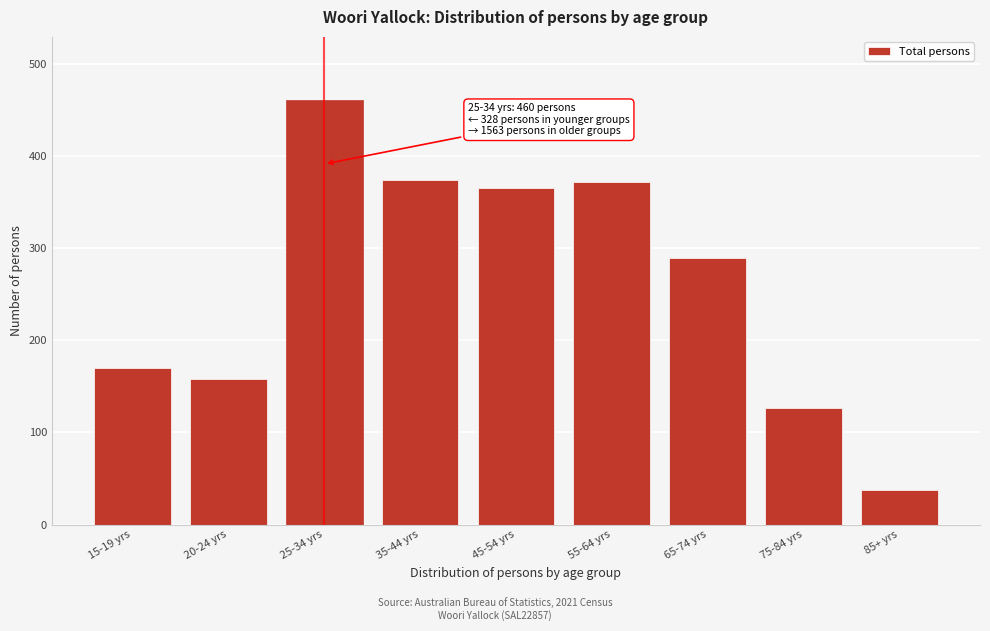

What is the change in value from 15-19 yrs to 25-34 yrs?

+290